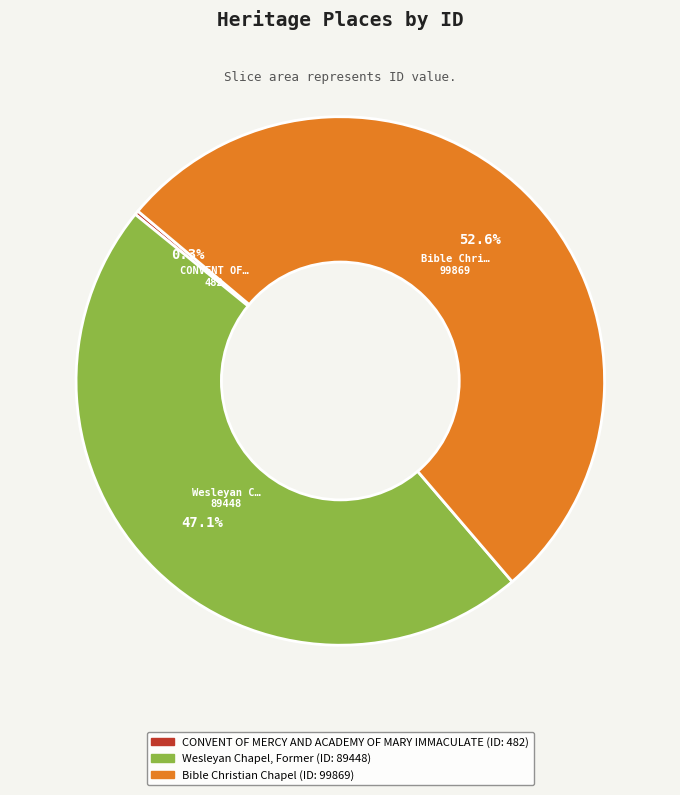

Is it true that Wesleyan Chapel, Former is 47% of the pie?

True